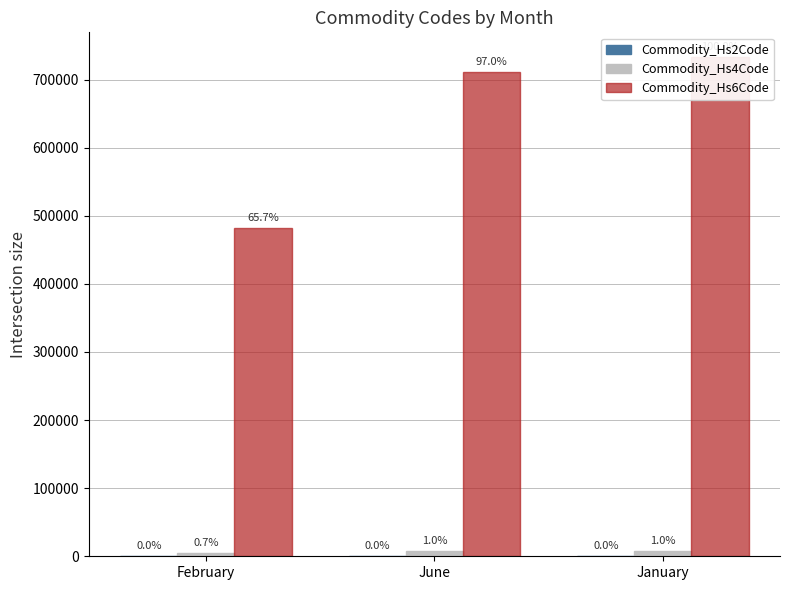

At January, list the series in order from largest to smallest.

Commodity_Hs6Code, Commodity_Hs4Code, Commodity_Hs2Code